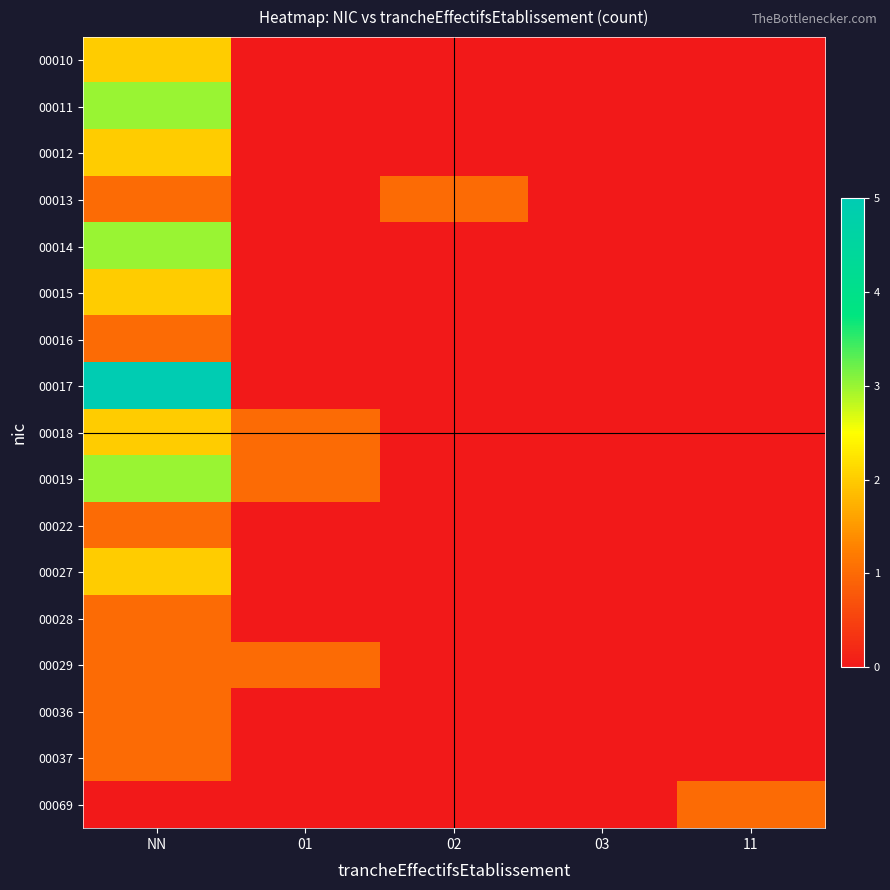

At how many categories does at least one series exceed 4?

1